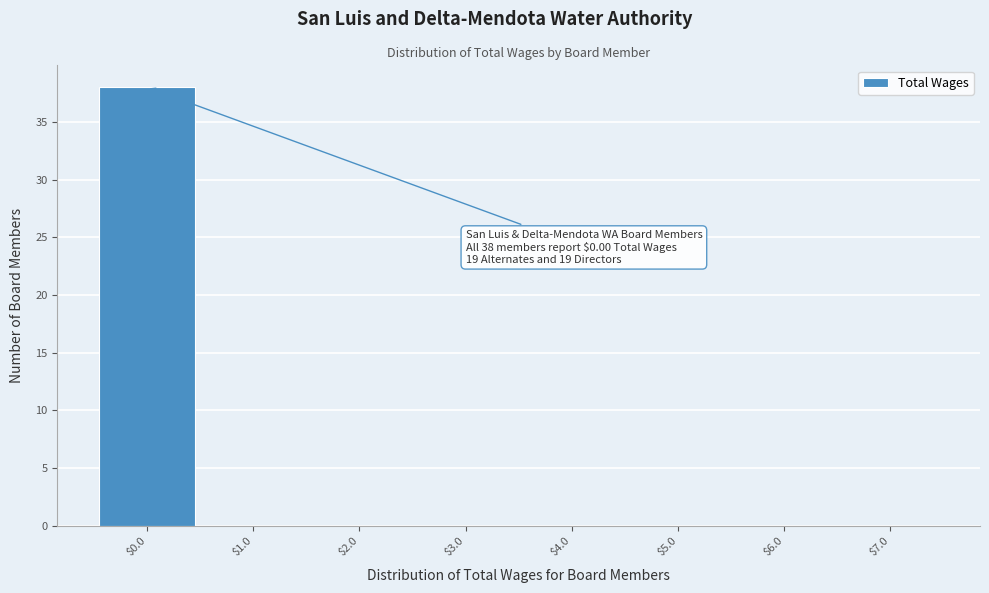

Over which range of the x-axis is the bar tallest?

-0.5 to 0.5